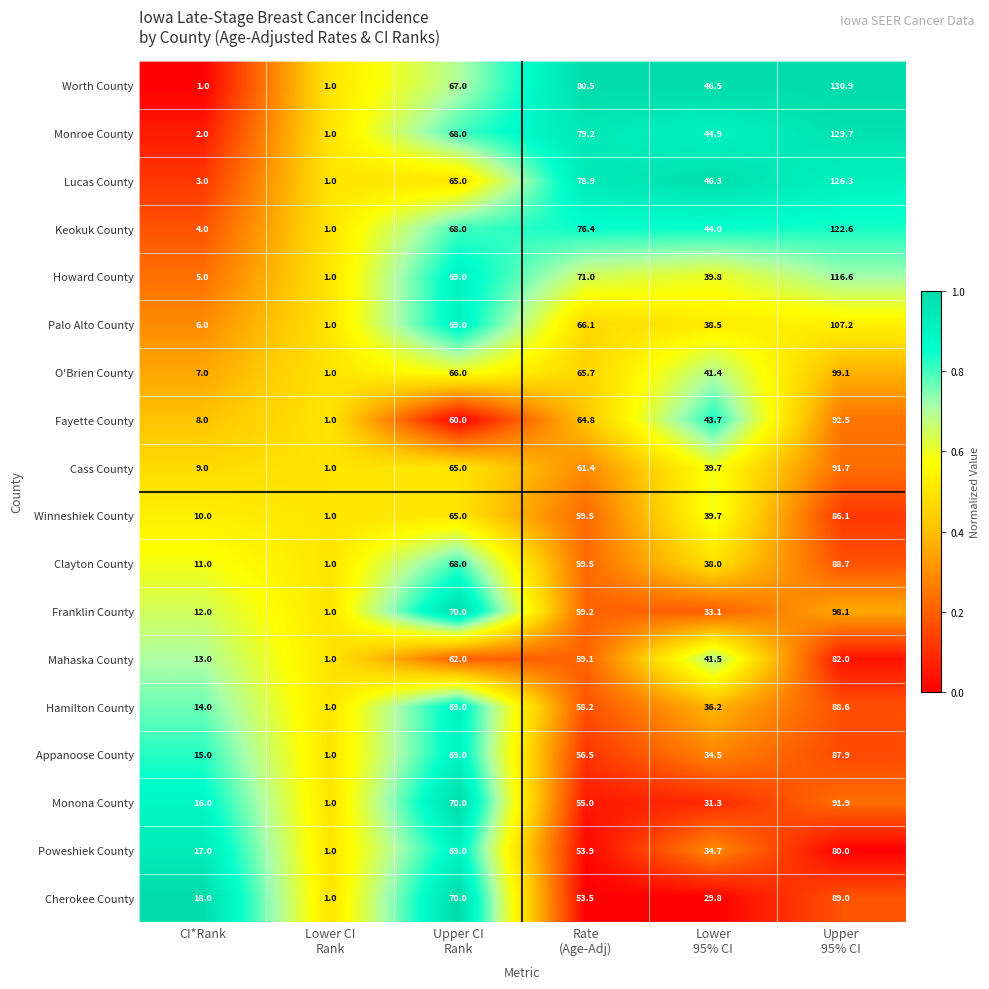

How many series are shown in this chart?

18